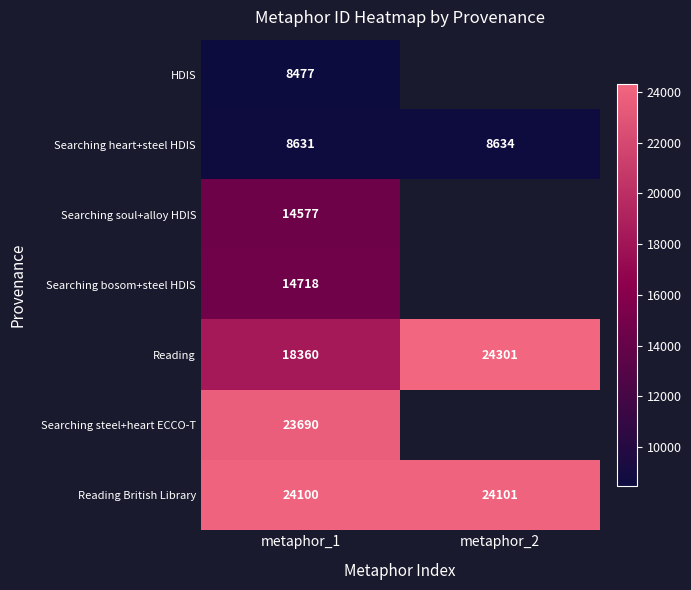

Which category has the lowest value across all series?

metaphor_1